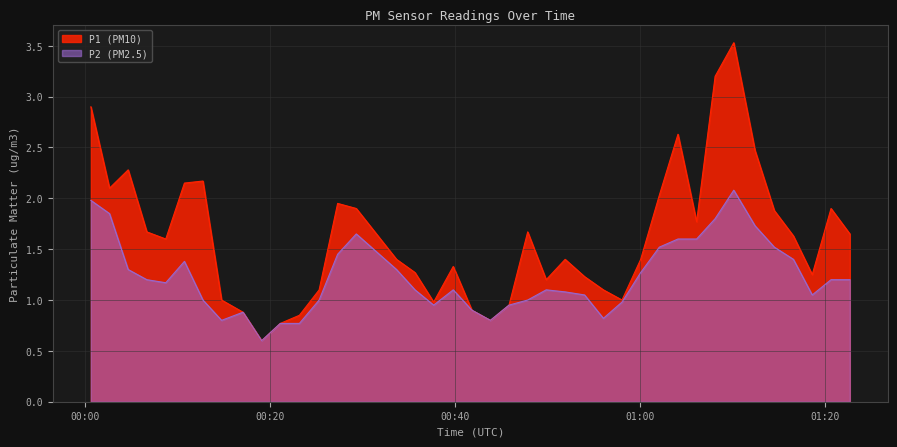

Which series has the largest range (max minus min)?

P1 (PM10)